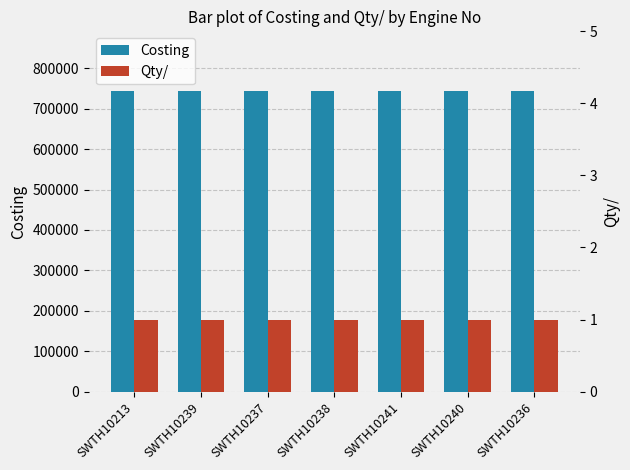

At how many categories does at least one series exceed 313399?

7